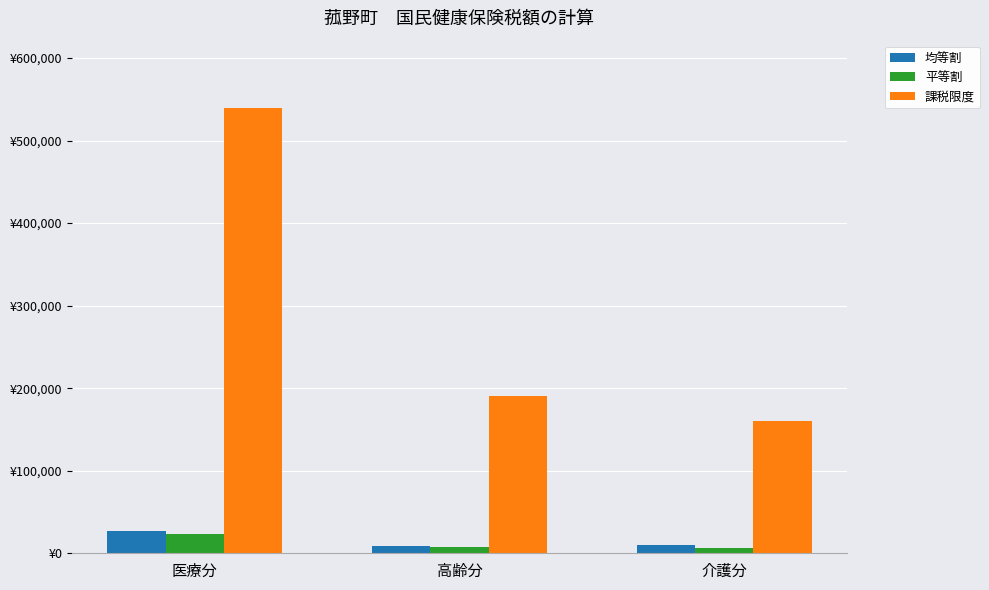

What is the total value across all series at 医療分?

590400